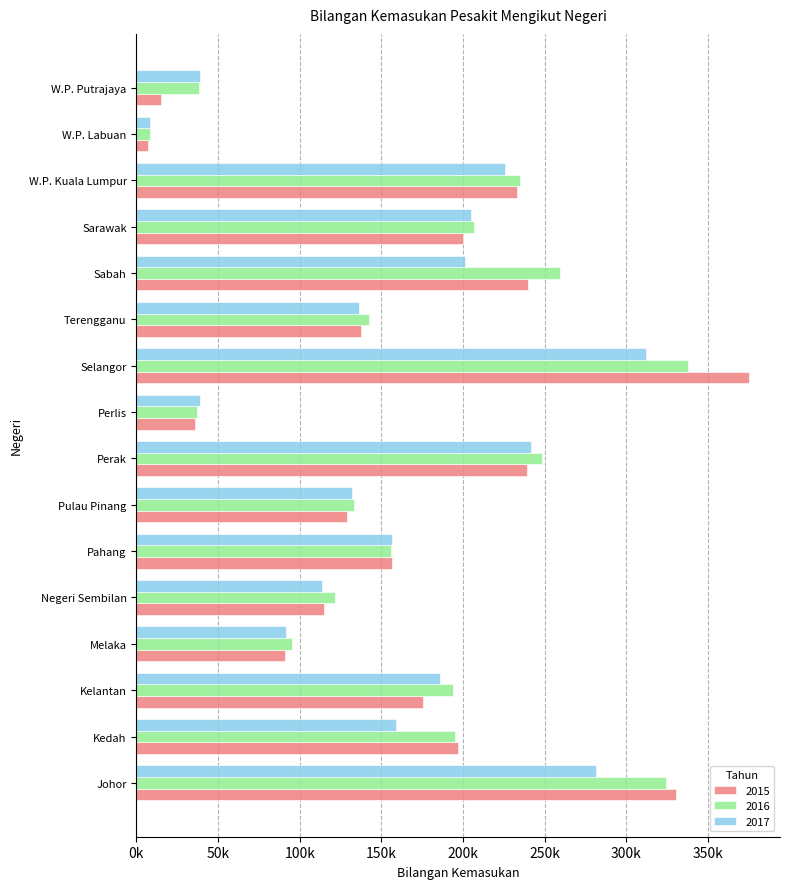

The value of 2017 at Kedah is 158714. True or false?

True